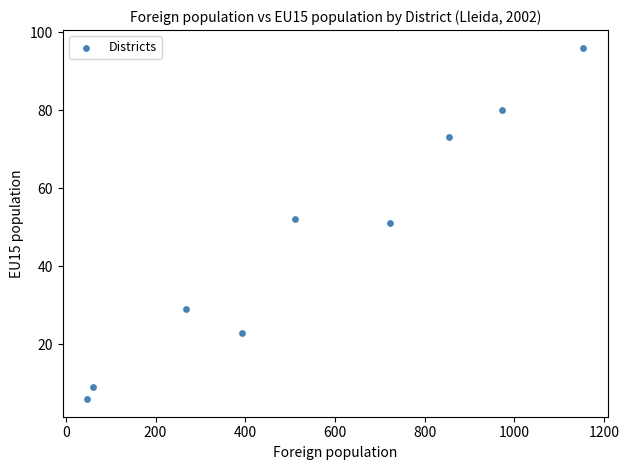

What is the average Y value?

47